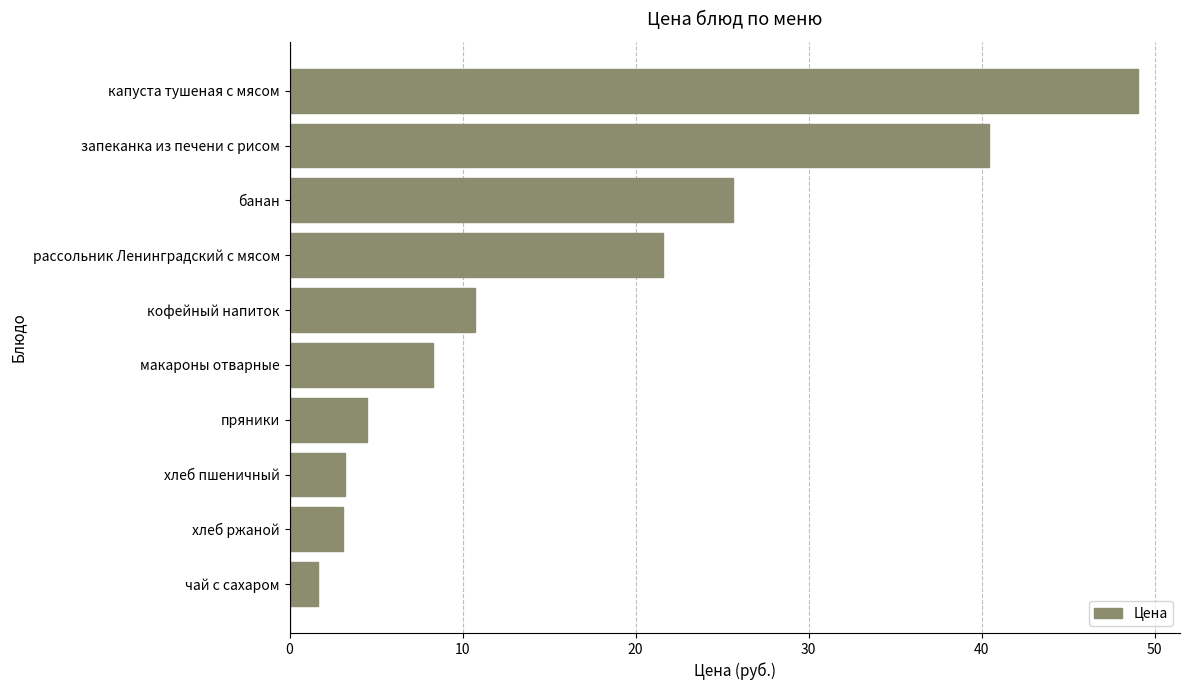

What is the minimum value shown in the chart?

1.6